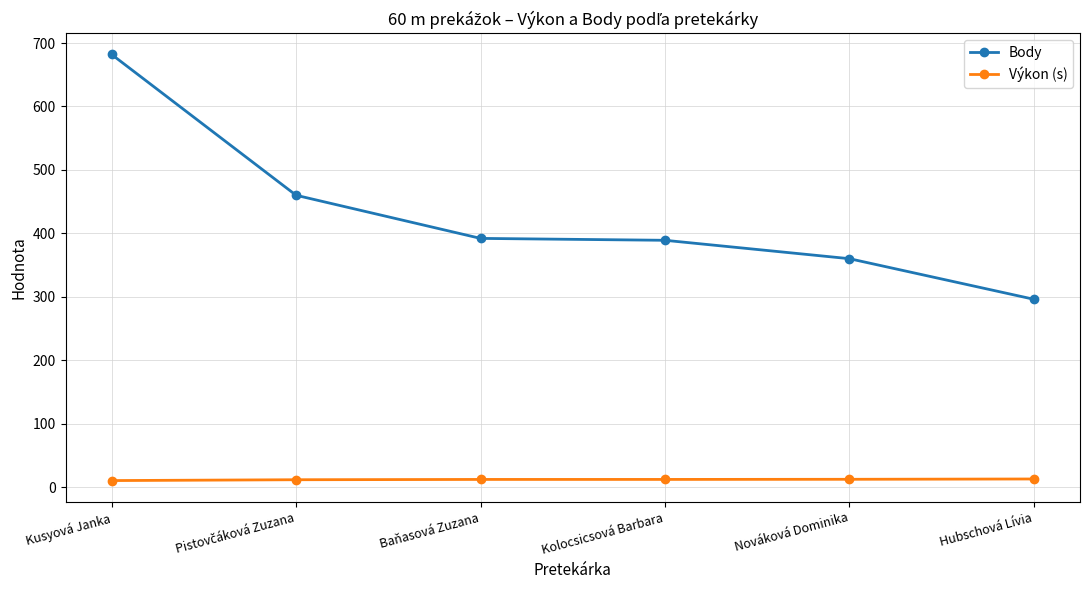

The Body series shows 215.6 at Kolocsicsová Barbara. True or false?

False